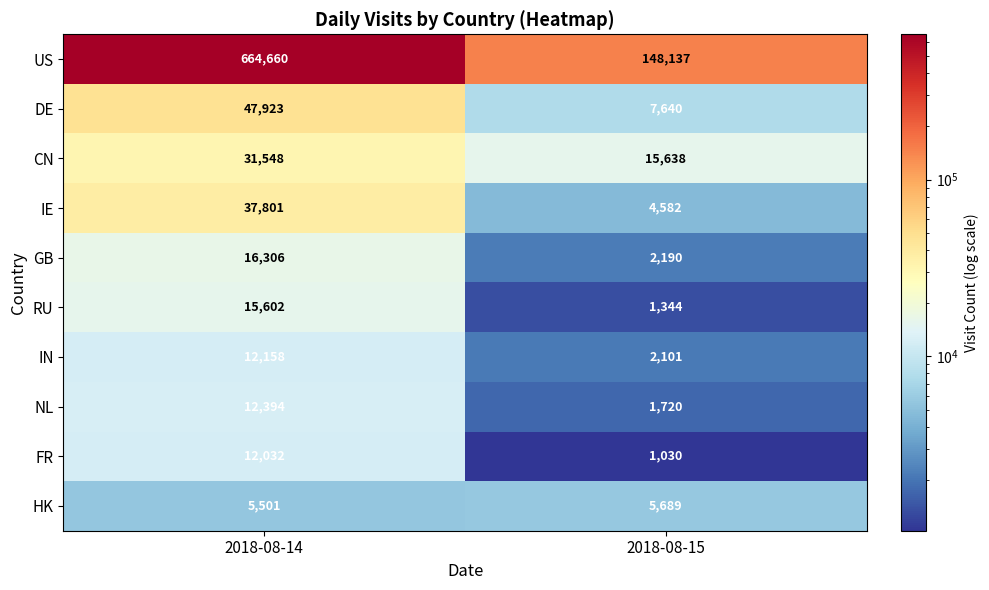

Which series has the largest range (max minus min)?

US